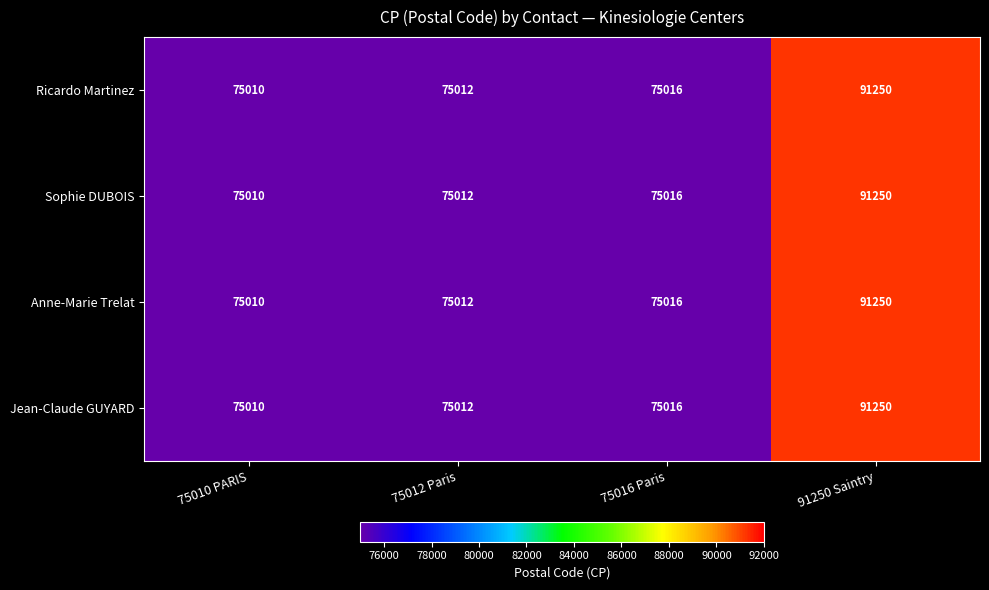

Reading left to right, list all the values displayed in this chart.

Ricardo Martinez: 75010 PARIS=75010	75012 Paris=75012	75016 Paris=75016	91250 Saintry=91250
Sophie DUBOIS: 75010 PARIS=75010	75012 Paris=75012	75016 Paris=75016	91250 Saintry=91250
Anne-Marie Trelat: 75010 PARIS=75010	75012 Paris=75012	75016 Paris=75016	91250 Saintry=91250
Jean-Claude GUYARD: 75010 PARIS=75010	75012 Paris=75012	75016 Paris=75016	91250 Saintry=91250